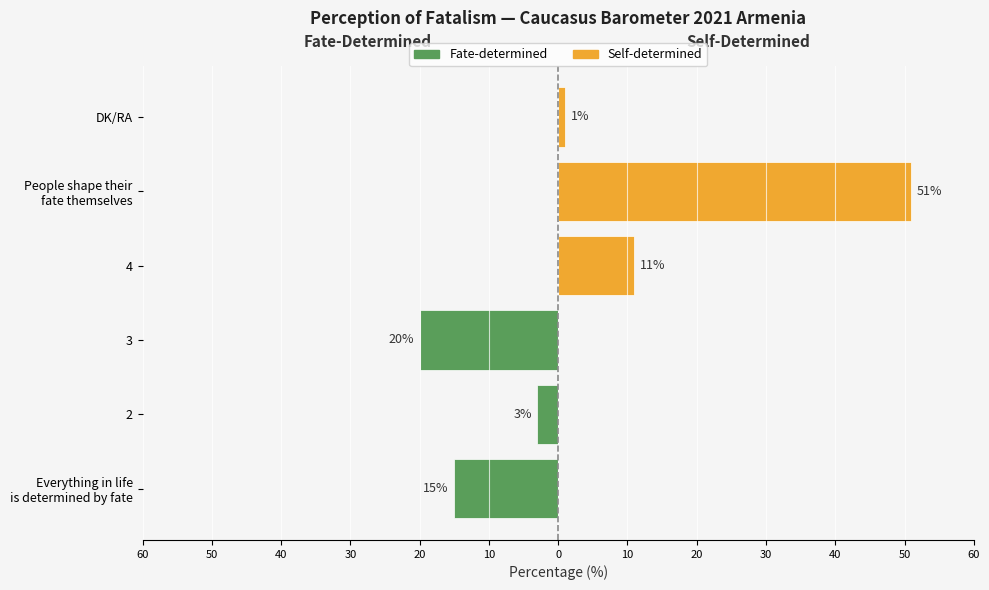

Is the value of Fate-determined at 50 greater than the value of Self-determined at 50?

No